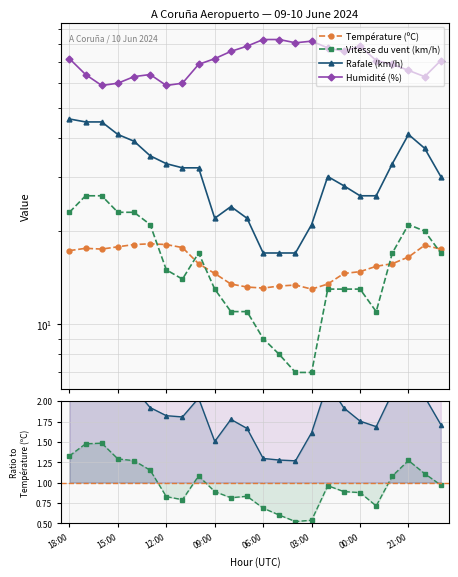

What is the difference between the Température (ºC) values at 12:00 and 22?

0.5